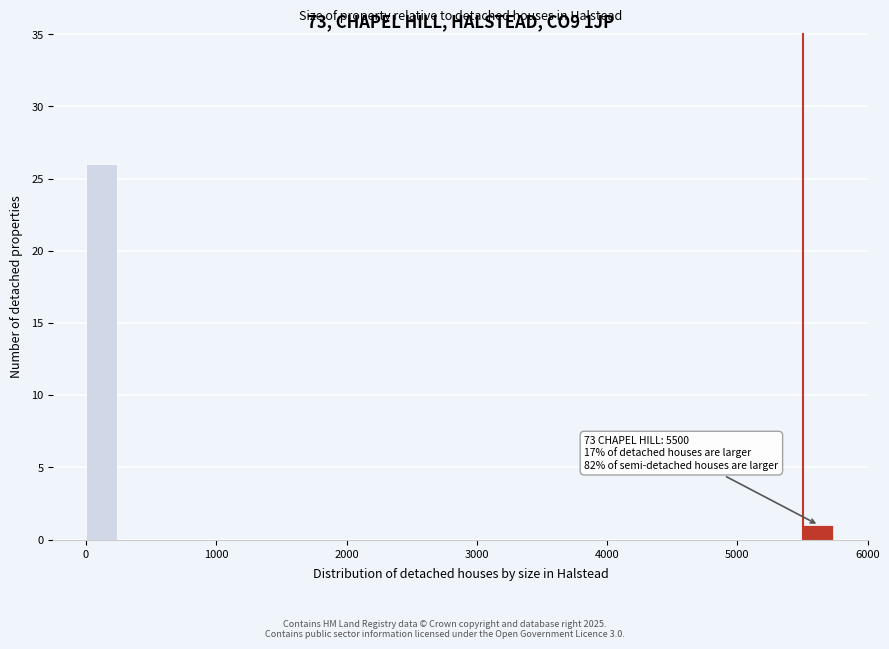

Around what value on the x-axis is the tallest bar? Give the approximate position of its centre, as read against the axis.

100